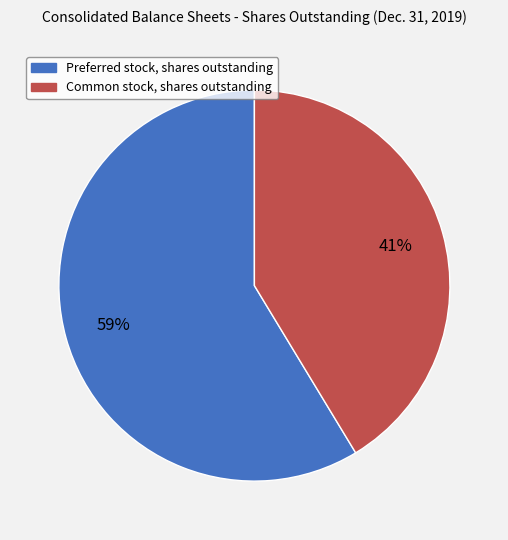

What is the ratio of the value at Common stock, shares outstanding to the value at Preferred stock, shares outstanding?

0.7